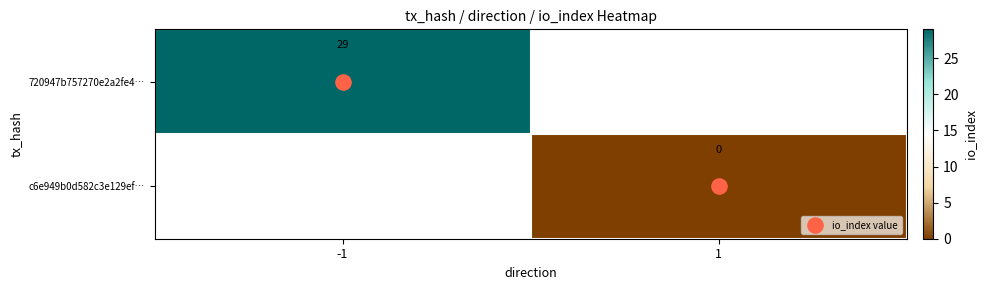

Which label corresponds to the smallest value in the chart?

1